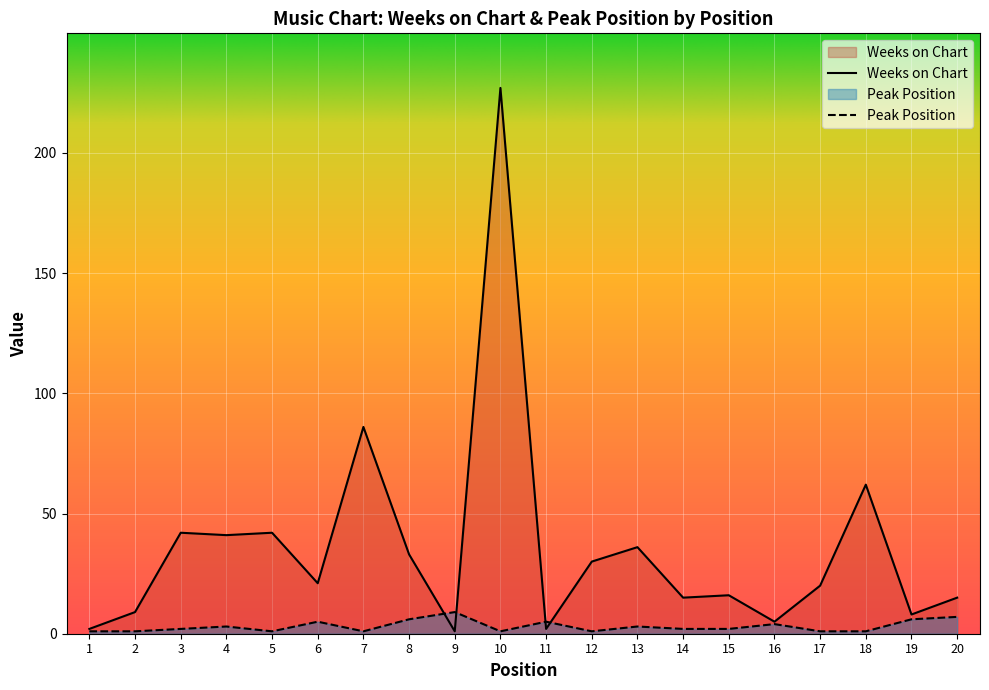

What is the difference between the Weeks on Chart values at 12 and 15?

14